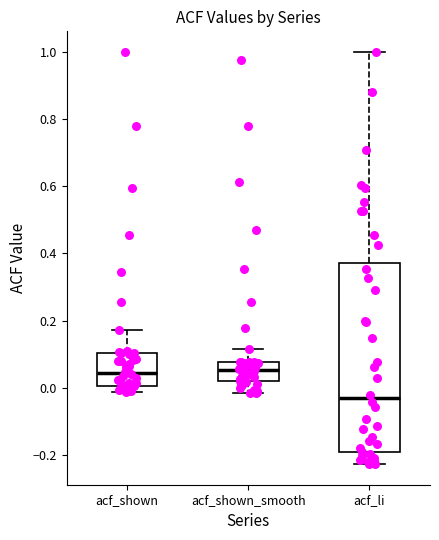

Reading left to right, read every box against the y-axis: the position of its median line, the range the box covers, and the ends of its whiskers. The values are not printed on the chart, so give them approximately, as read against the axis.

acf_shown: median 0.04, box 0.00 to 0.10, whiskers -0.02 to 0.18
acf_shown_smooth: median 0.06, box 0.02 to 0.08, whiskers -0.02 to 0.12
acf_li: median -0.04, box -0.20 to 0.38, whiskers -0.22 to 1.00